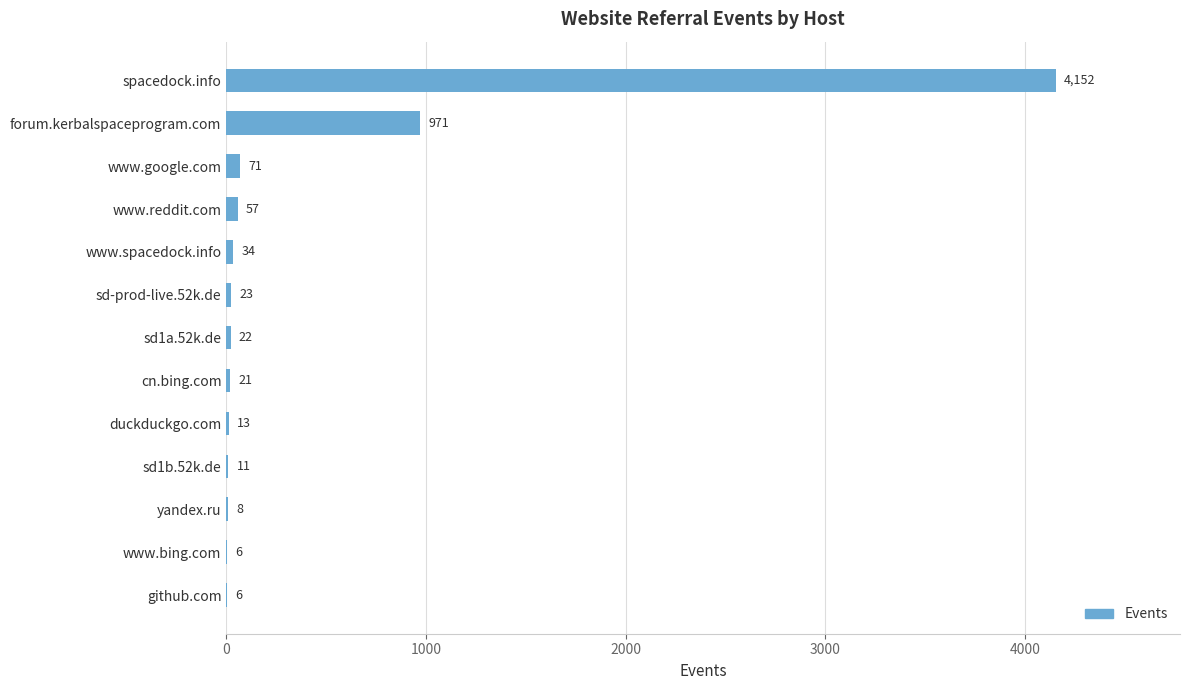

What is the sum of the values at sd-prod-live.52k.de and www.bing.com?

29